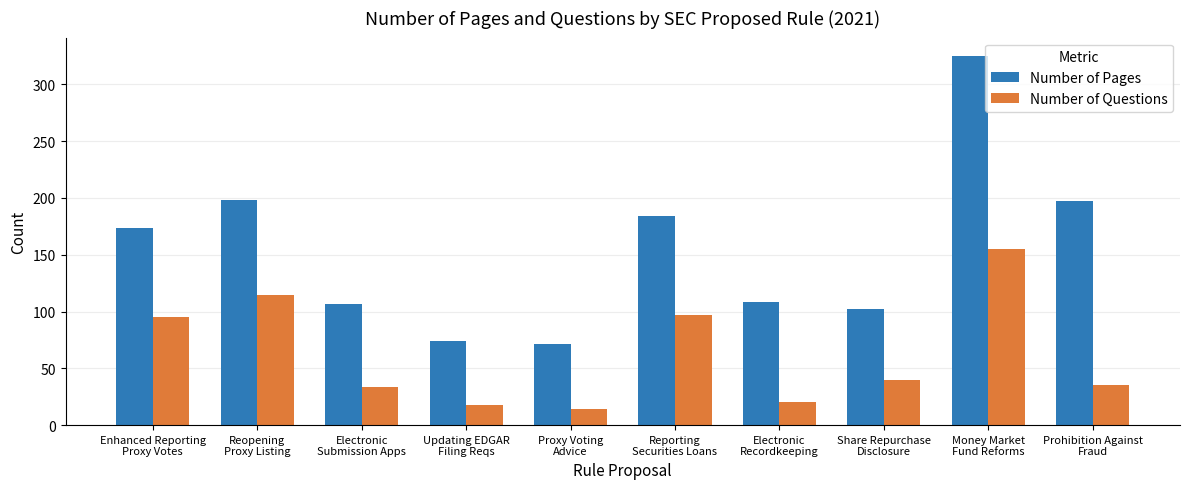

At how many categories does at least one series exceed 83?

8